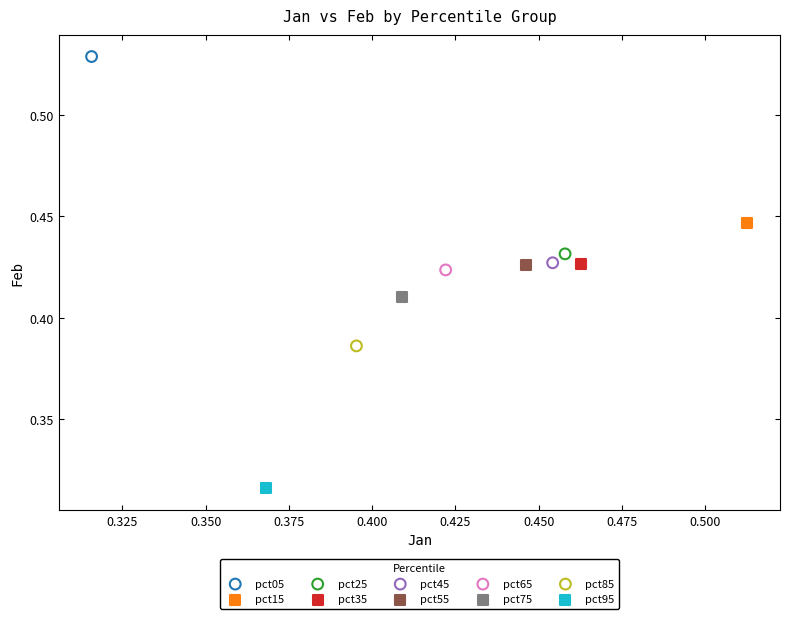

What are all the series names shown in the legend?

pct05, pct15, pct25, pct35, pct45, pct55, pct65, pct75, pct85, pct95